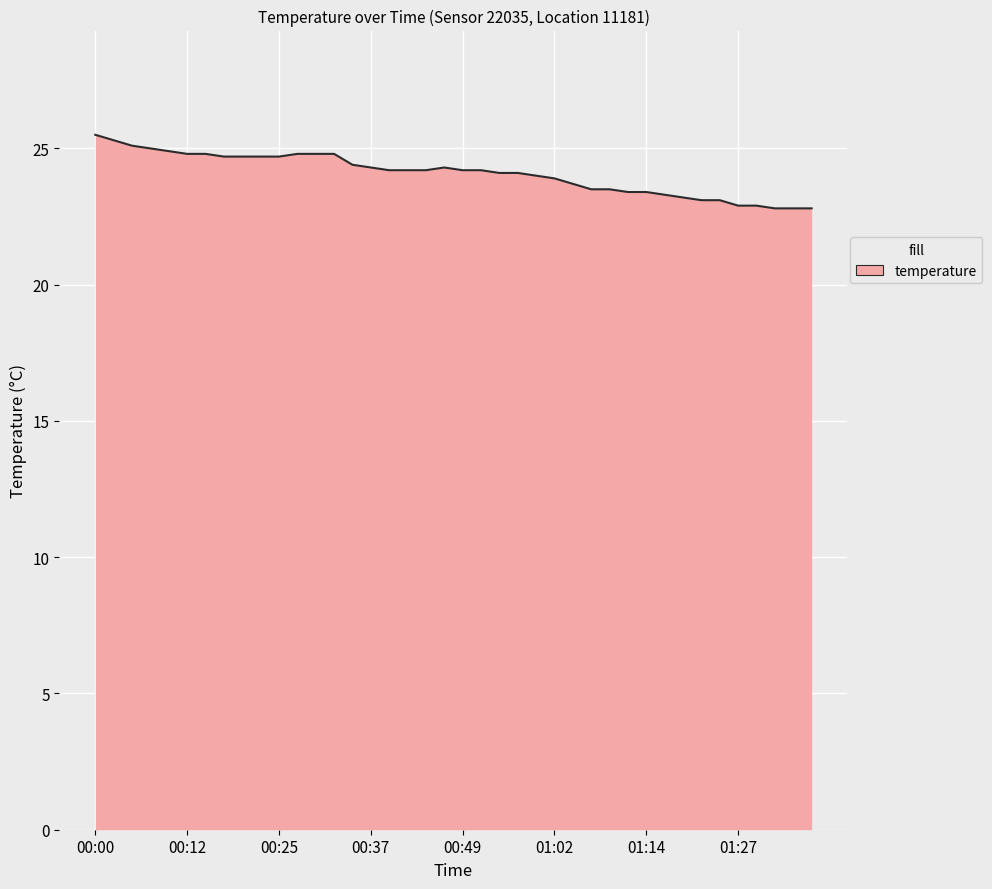

What is the greatest value displayed?

25.5